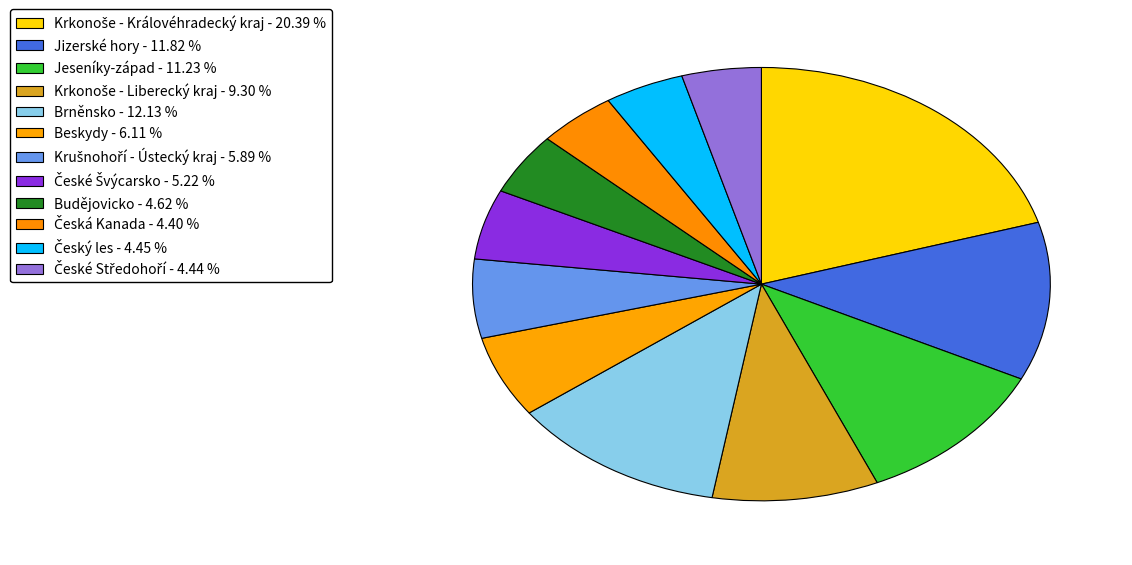

What is the total percentage of Brněnsko and Český les?

16.6%